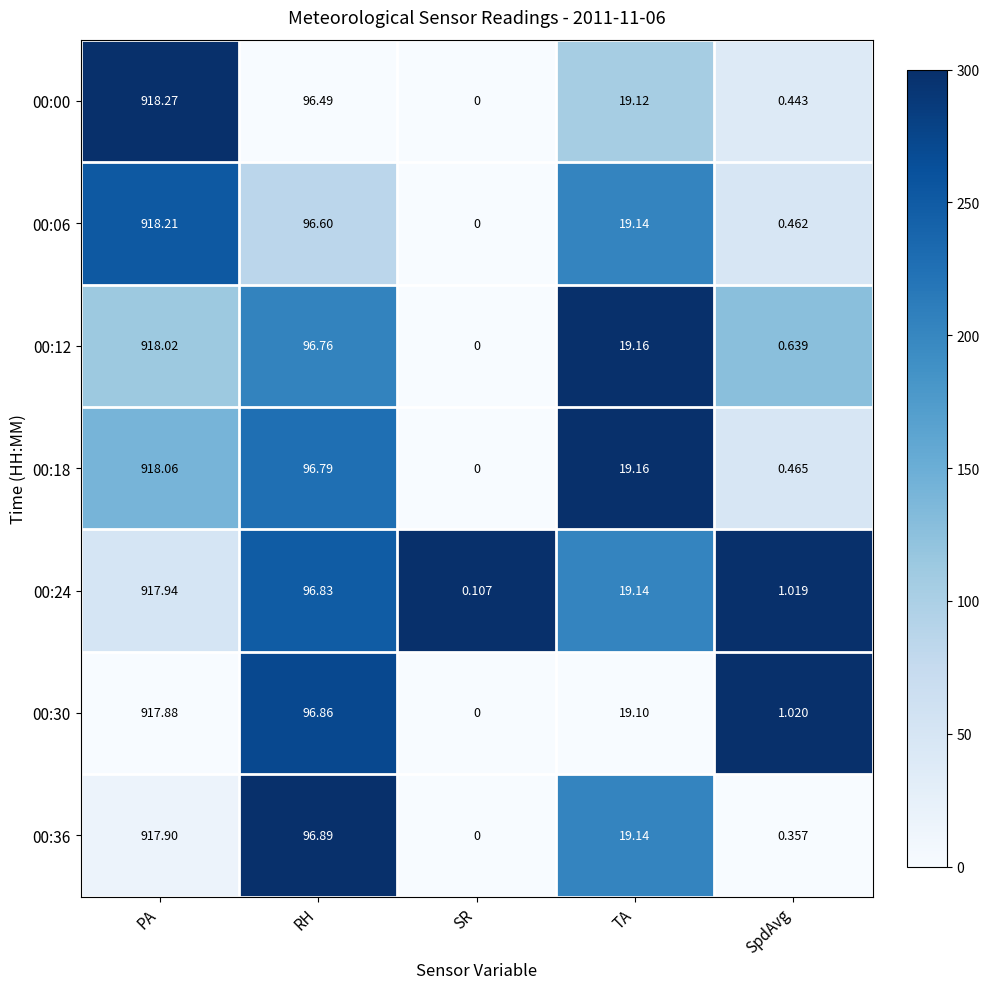

At which label is 00:12 closest to 459?

RH